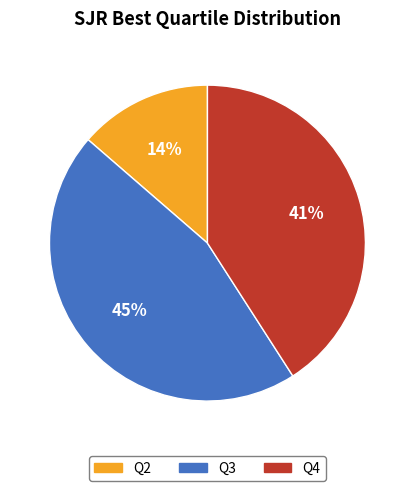

Rank the categories by value from lowest to highest.

Q2, Q4, Q3